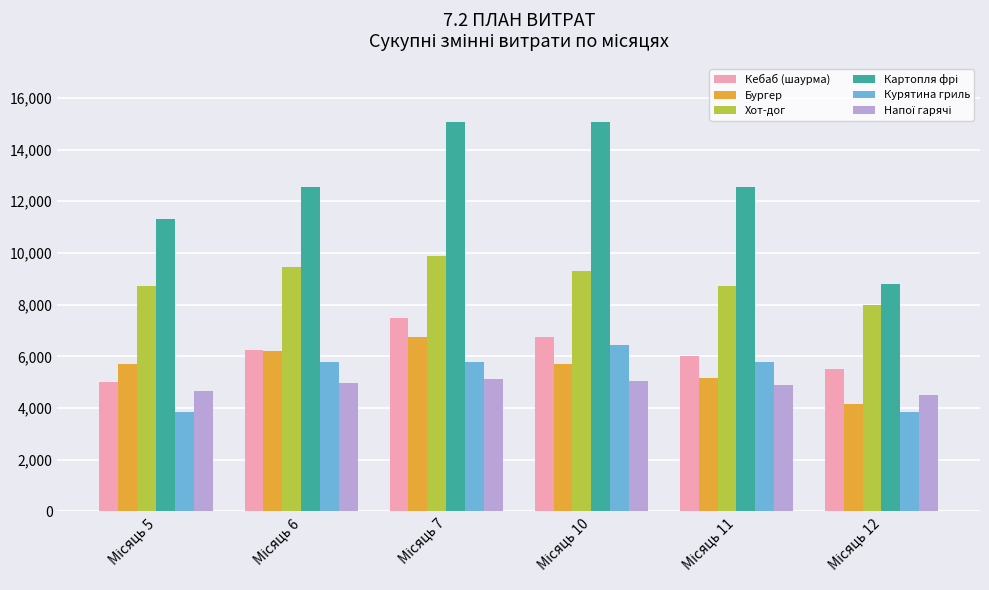

What is the difference between the maximum and minimum values in the Бургер series?

2590.0